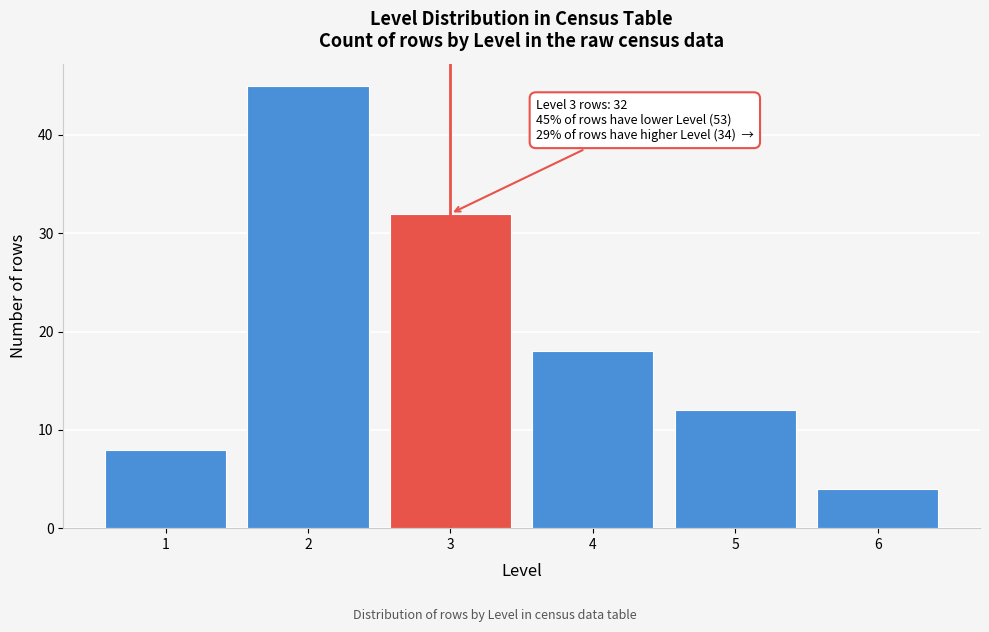

Reading right to left, list all the values displayed in this chart.

4	12	18	32	45	8